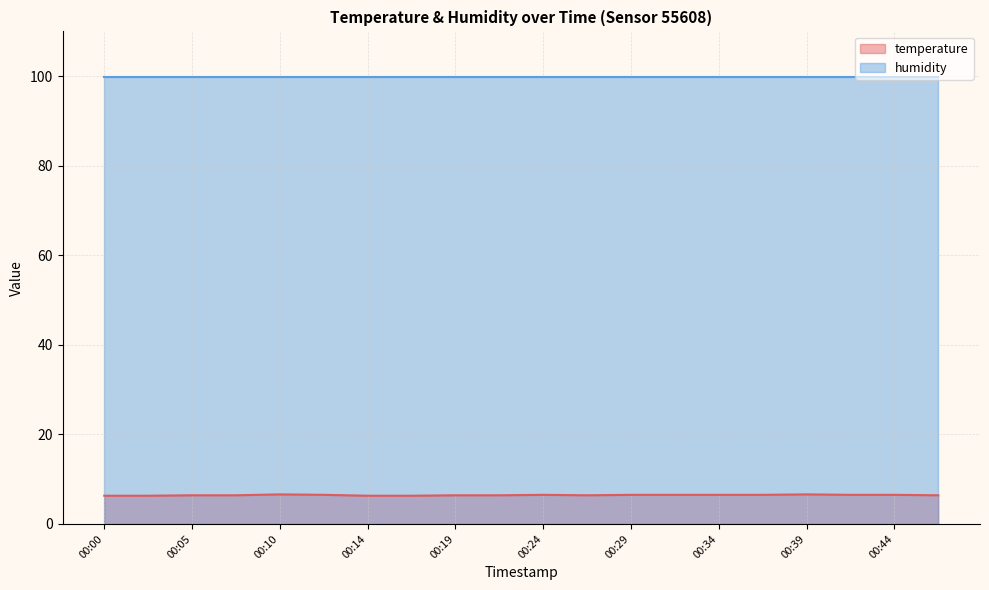

Rank the categories by value from highest to lowest.

00:10, 00:39, 00:12, 00:24, 00:29, 00:32, 00:34, 00:36, 00:41, 00:44, 00:05, 00:07, 00:19, 00:22, 00:27, 00:47, 00:00, 00:02, 00:14, 00:17